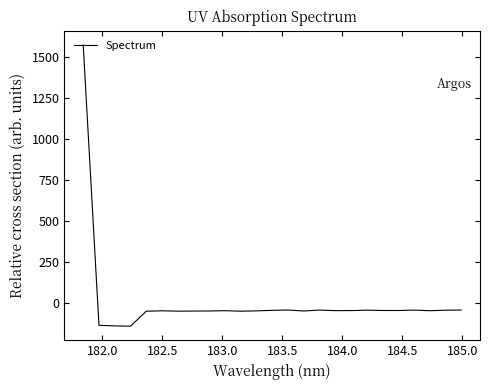

How many values are below -48?

14